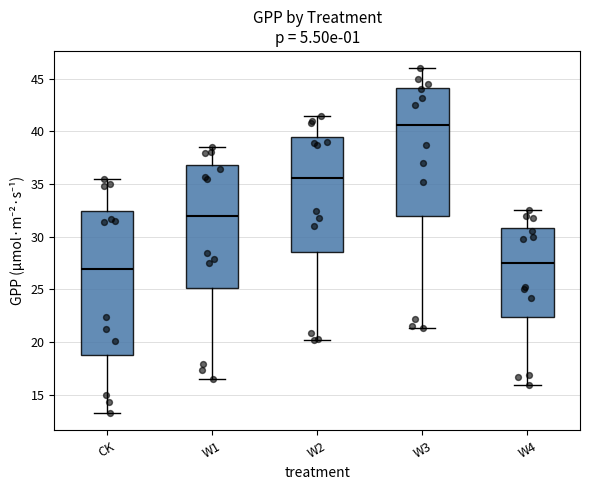

Reading left to right, transcribe this box plot: for each box, give where its median line is, the range the box spans, and where its two whiskers end, as read against the y-axis. The values are not printed on the chart, so give them approximately, as read against the axis.

CK: median 27.0, box 19.0 to 32.5, whiskers 13.0 to 35.5
W1: median 32.0, box 25.0 to 37.0, whiskers 16.5 to 38.5
W2: median 35.5, box 28.5 to 39.5, whiskers 20.0 to 41.5
W3: median 40.5, box 32.0 to 44.0, whiskers 21.5 to 46.0
W4: median 27.5, box 22.5 to 31.0, whiskers 16.0 to 32.5